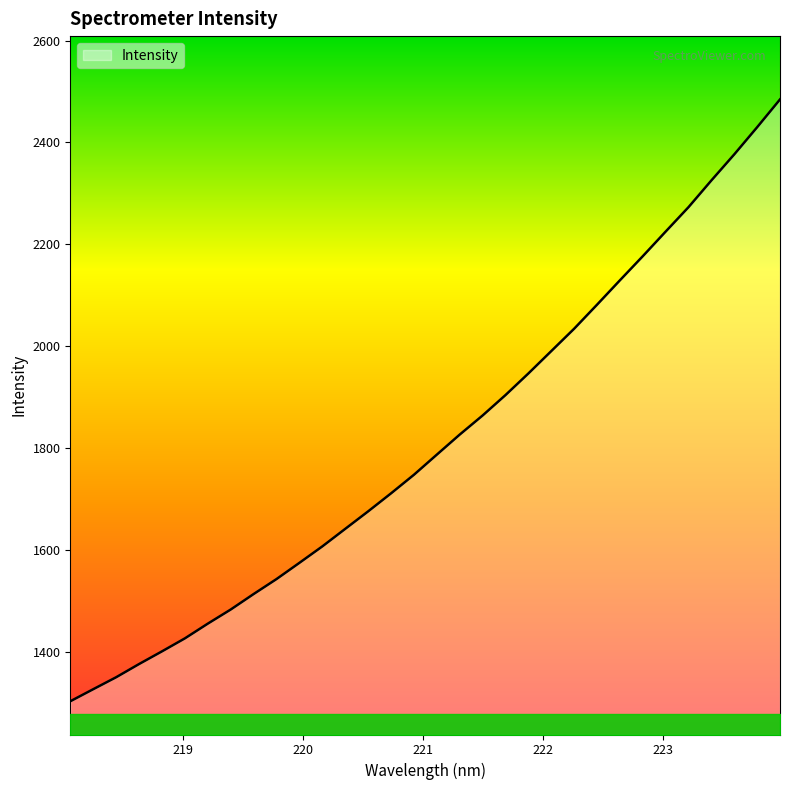

What is the greatest value displayed?

2484.5